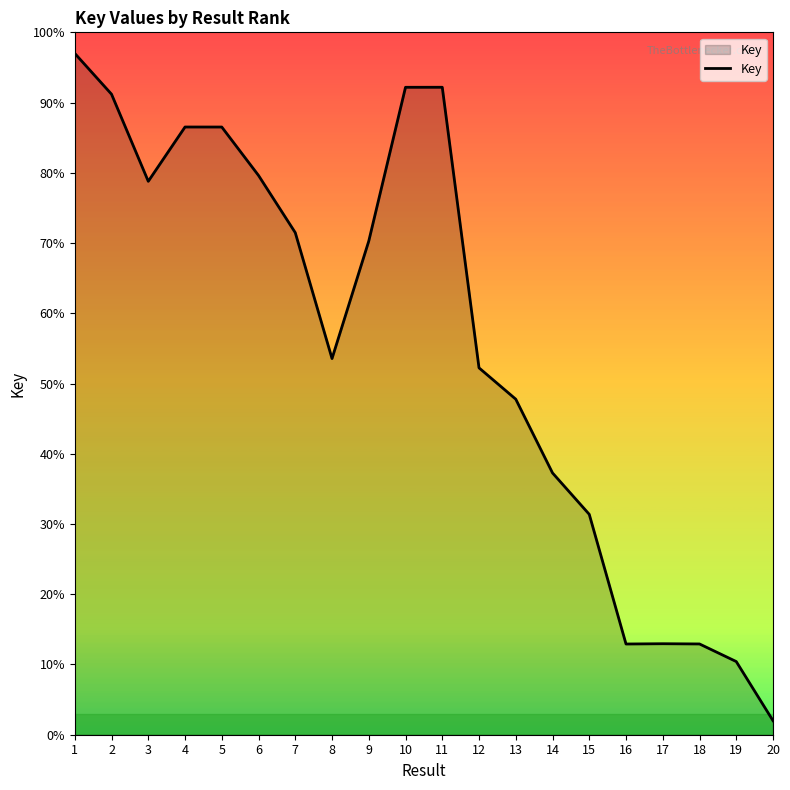

How many values exceed 70?

10